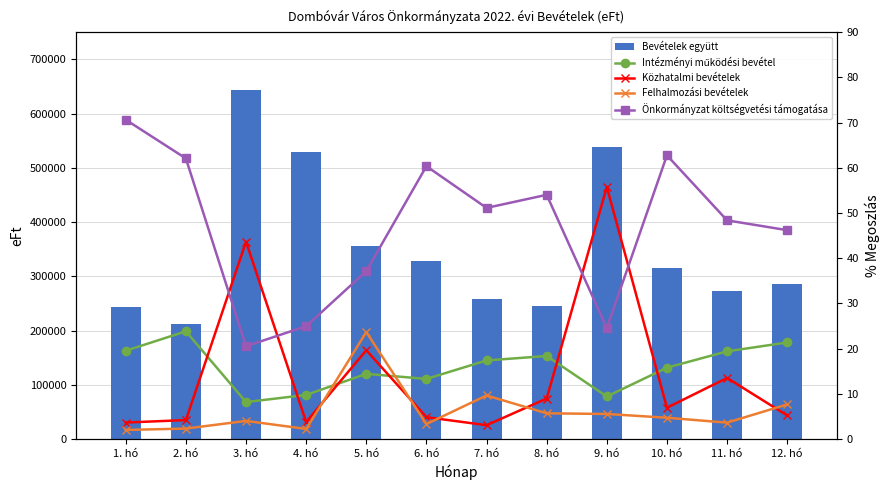

Rank the series at 9. hó from lowest to highest value.

Felhalmozási bevételek, Intézményi működési bevétel, Önkormányzat költségvetési támogatása, Közhatalmi bevételek, Bevételek együtt